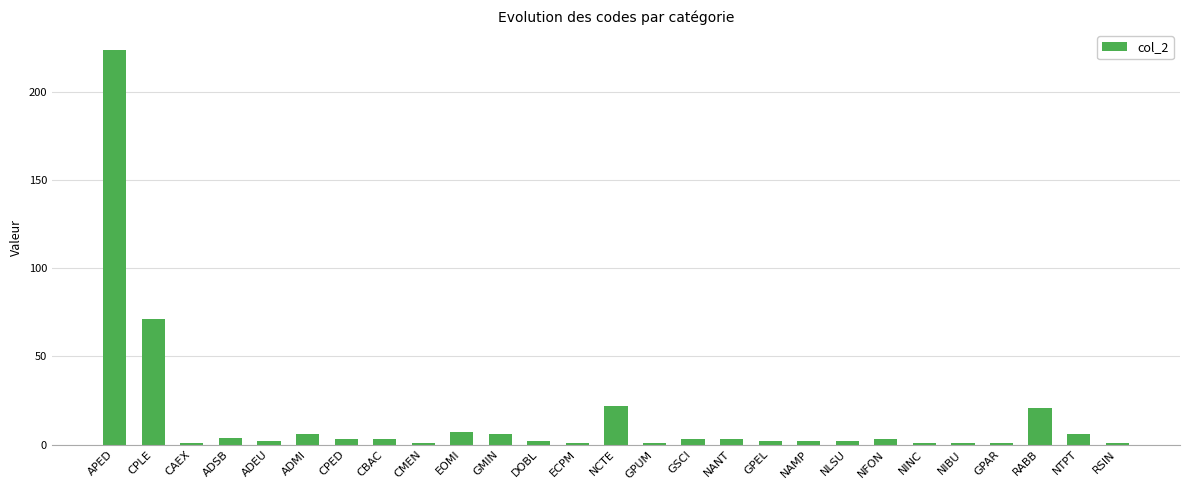

What is the change in value from ADEU to RSIN?

-1